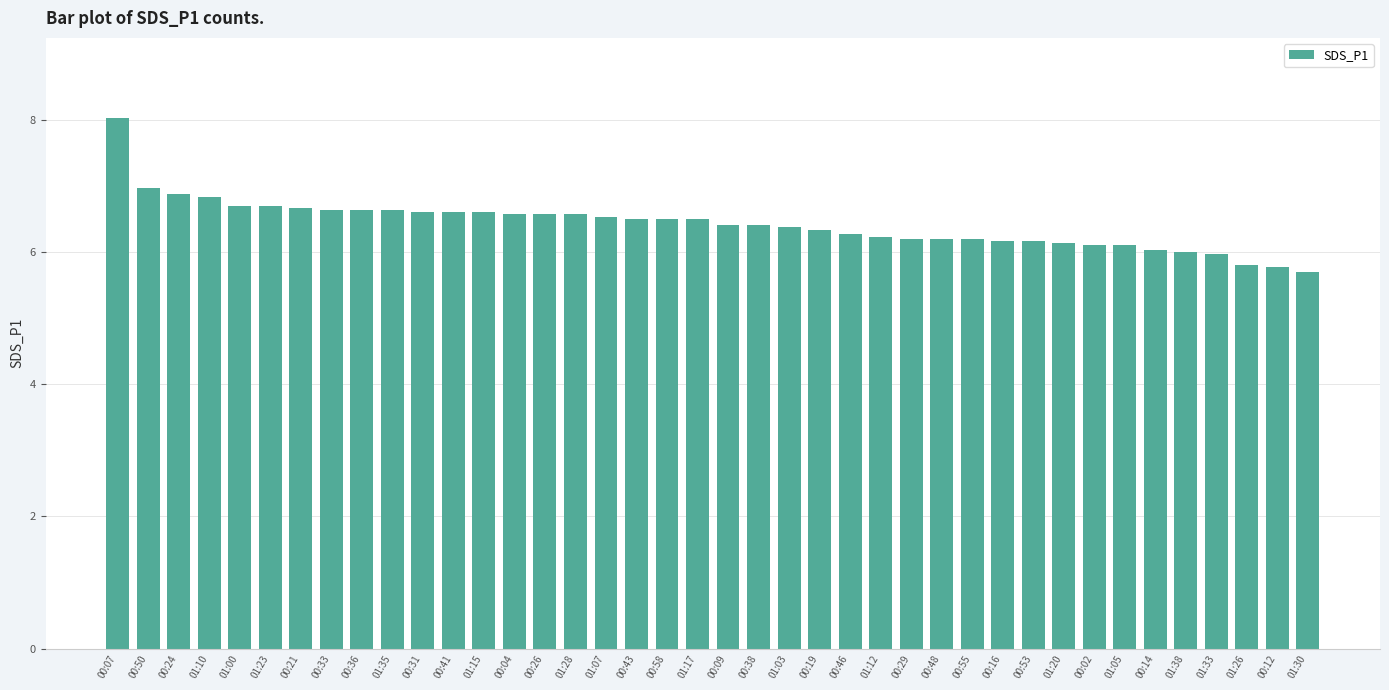

What is the difference between the maximum and minimum values?

2.3